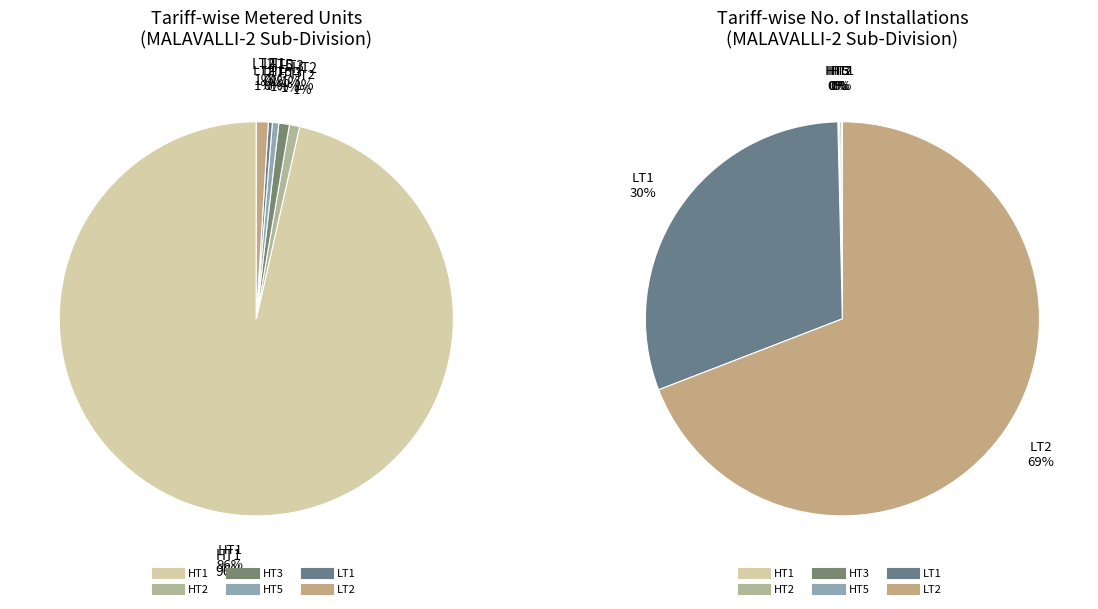

Is HT5 the majority of the pie?

No